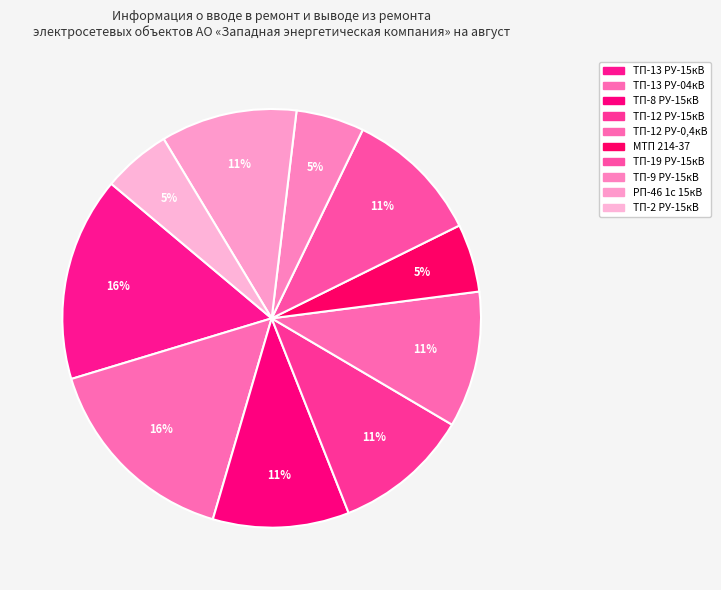

How many segments does this pie chart have?

10